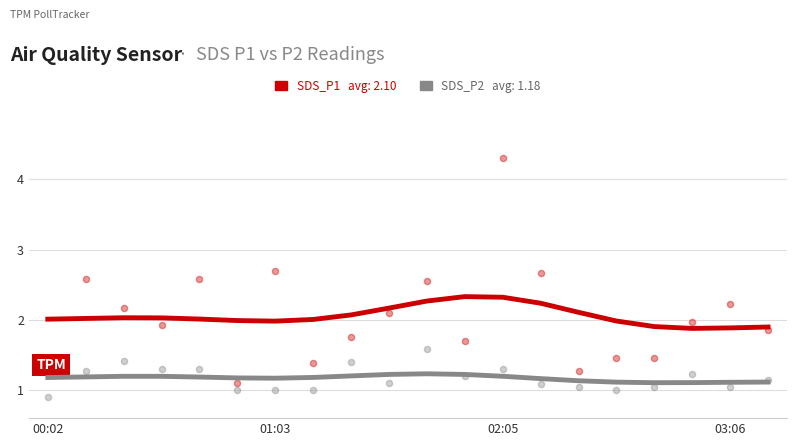

At how many categories does at least one series exceed 2?

13